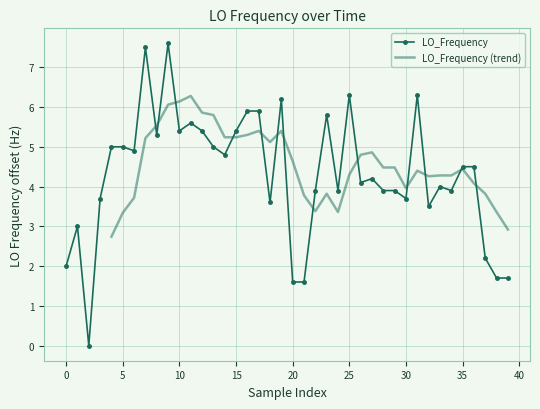

Does the chart have visible grid lines?

Yes